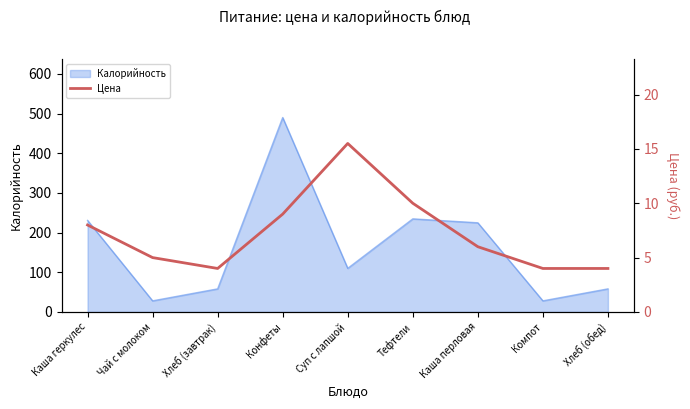

Which has a higher value, Чай с молоком or Конфеты?

Конфеты